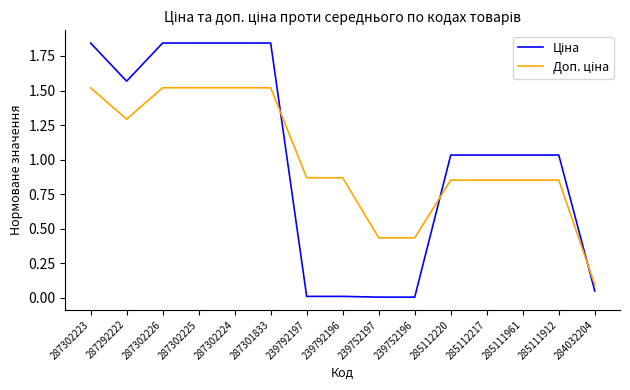

What position from the right is 287302226?

13